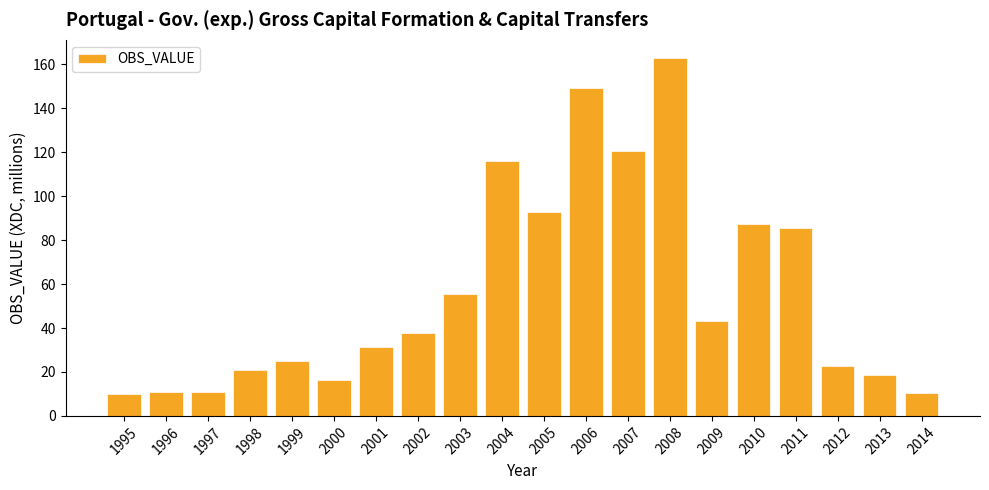

What is the average value?

56.4